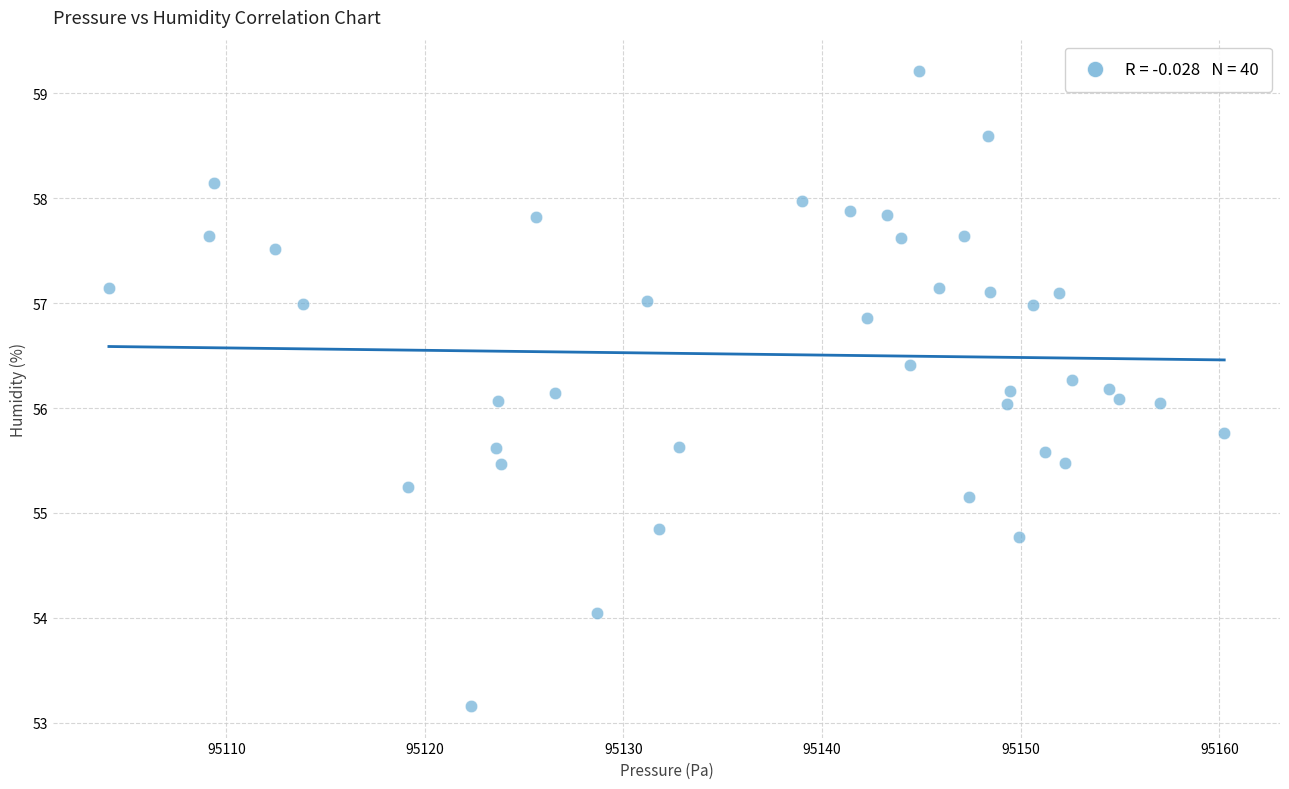

What is the range of X values (max minus min)?

56.2